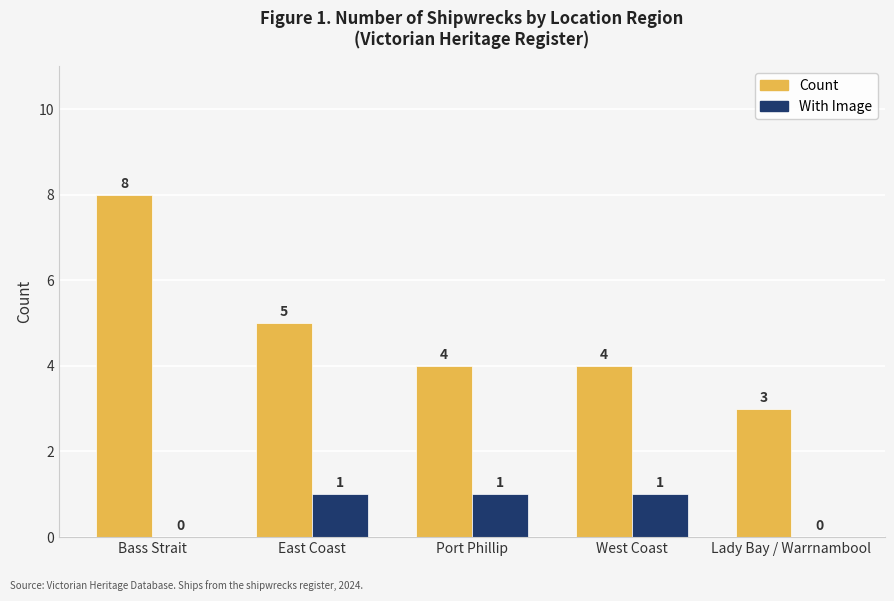

The value of With Image at Lady Bay / Warrnambool is 0. True or false?

True